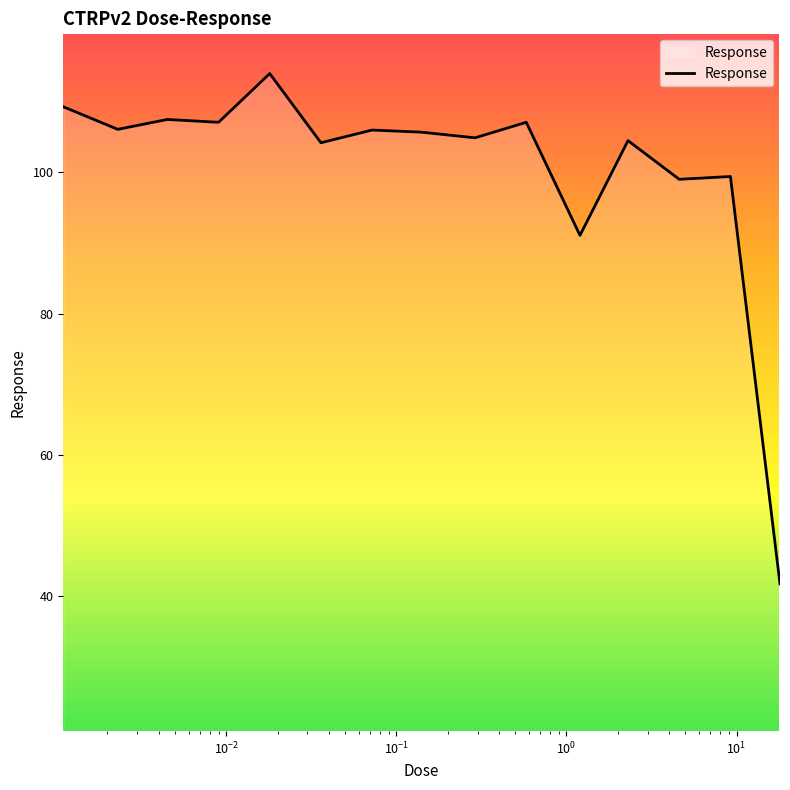

What is the greatest value displayed?

114.0